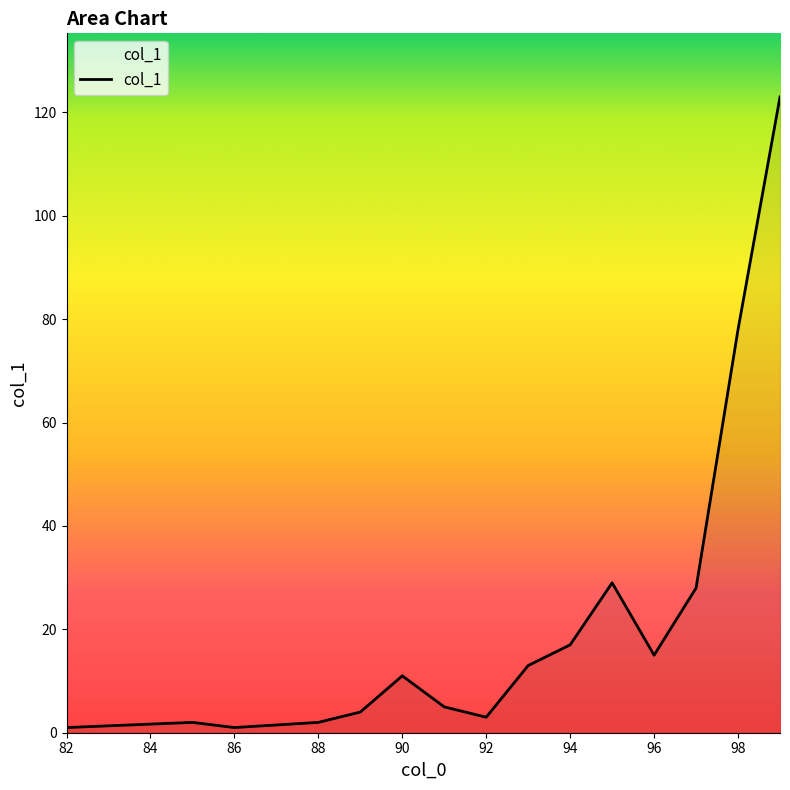

How many lines are shown in the chart?

1